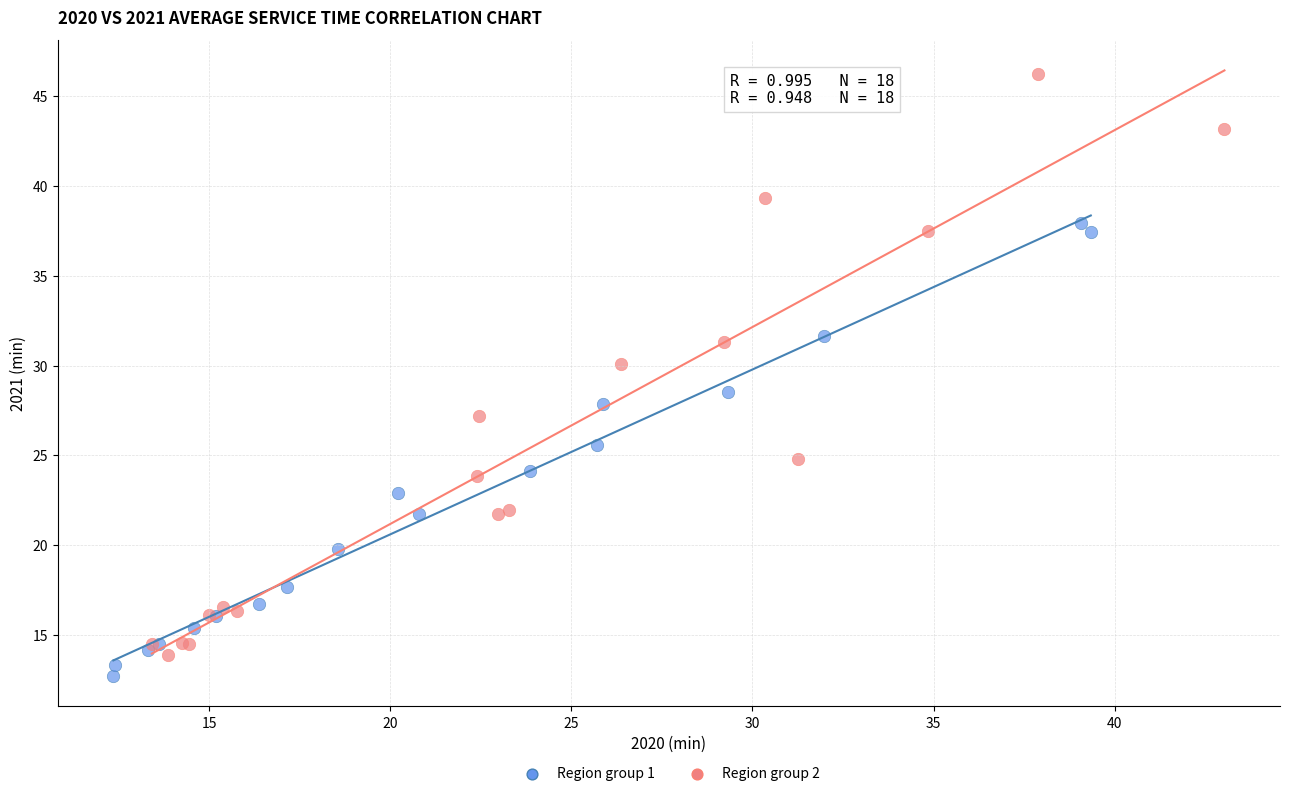

What are all the series names shown in the legend?

Region group 1, Region group 2